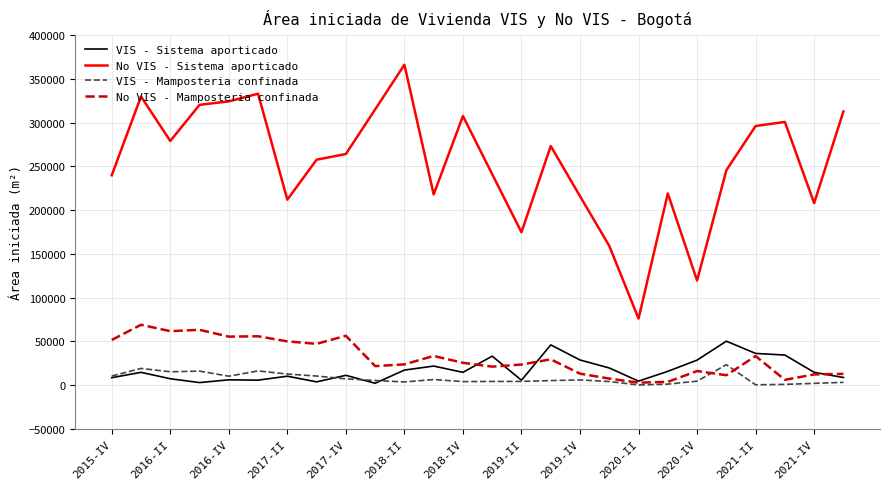

What is the difference between the maximum and second lowest values in the VIS - Sistema aporticado series?

47320